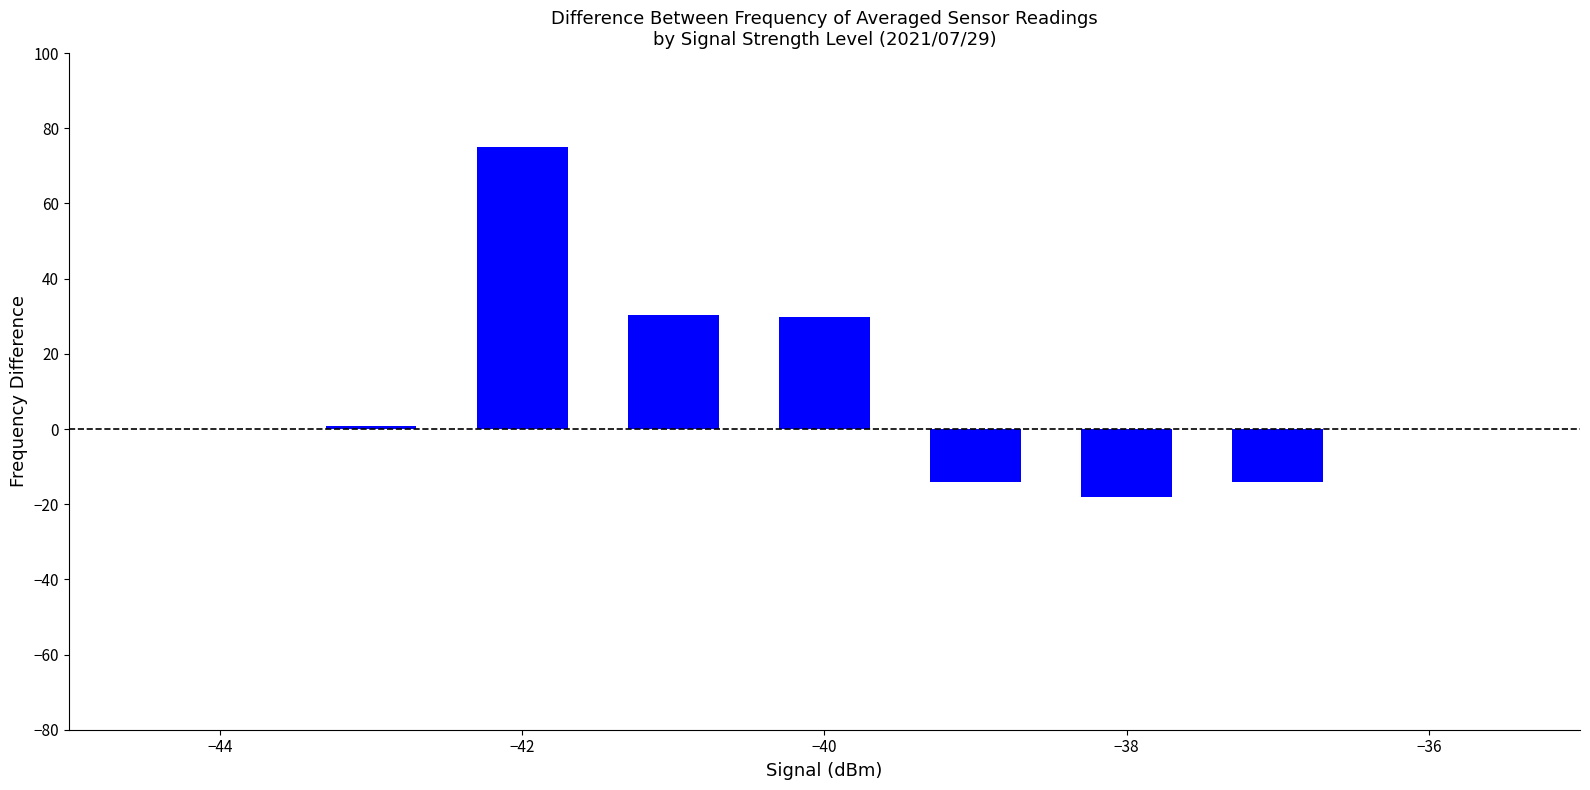

What is the difference between the maximum and minimum values?

93.1